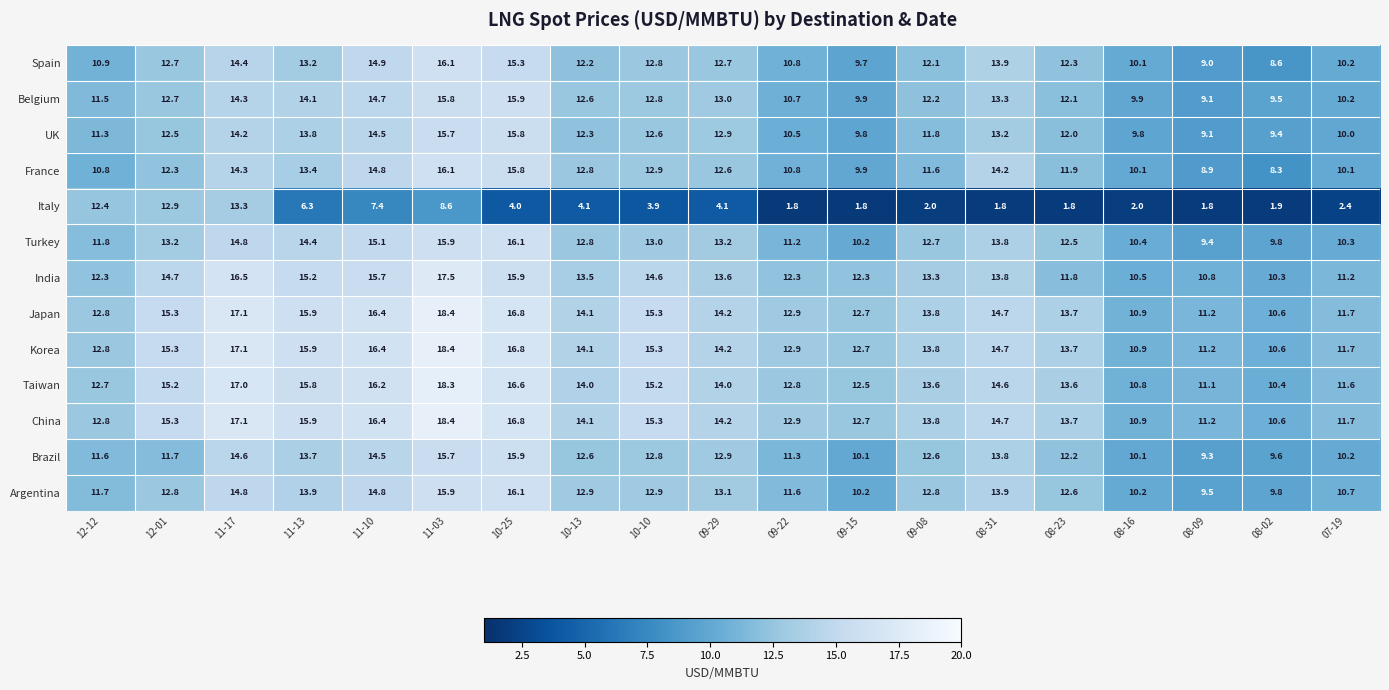

Which series changed the most between 12-01 and 07-19?

Italy